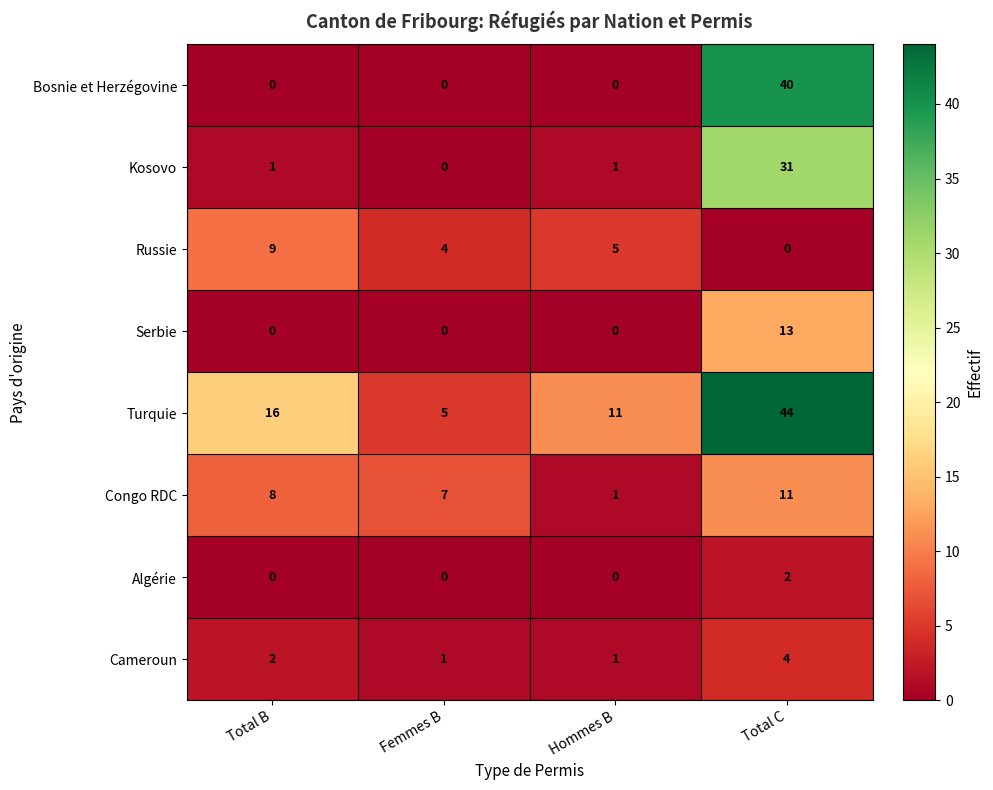

List the series in order of their peak value, lowest first.

Algérie, Cameroun, Russie, Congo RDC, Serbie, Kosovo, Bosnie et Herzégovine, Turquie